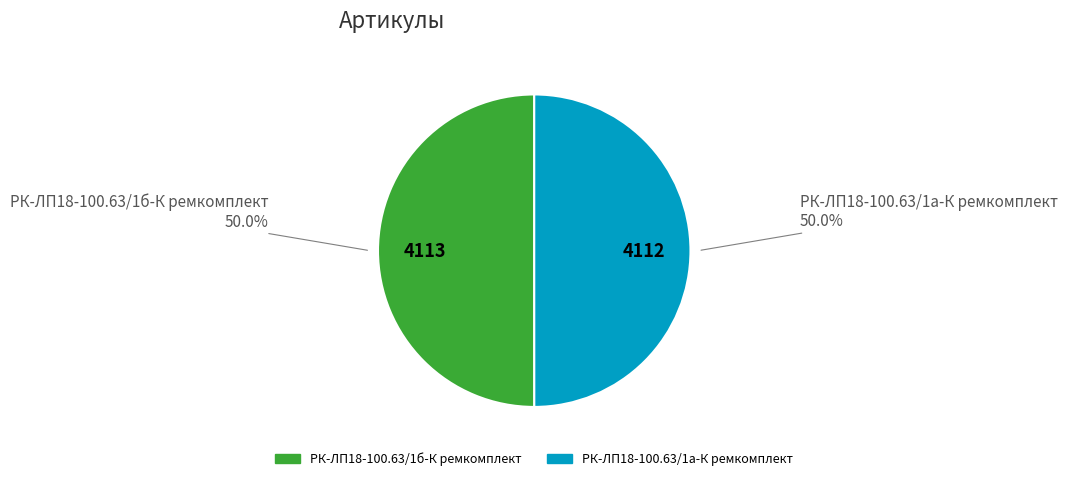

What portion of the pie excludes РК-ЛП18-100.63/1а-К ремкомплект?

50.0%